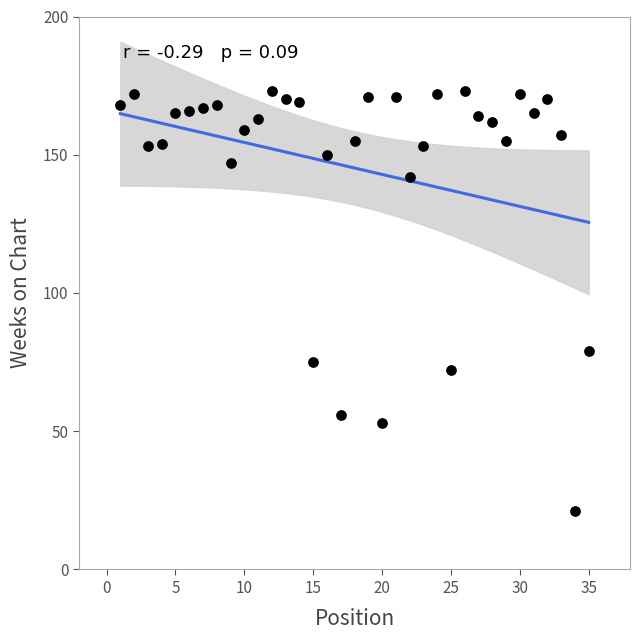

What is the range of X values (max minus min)?

34